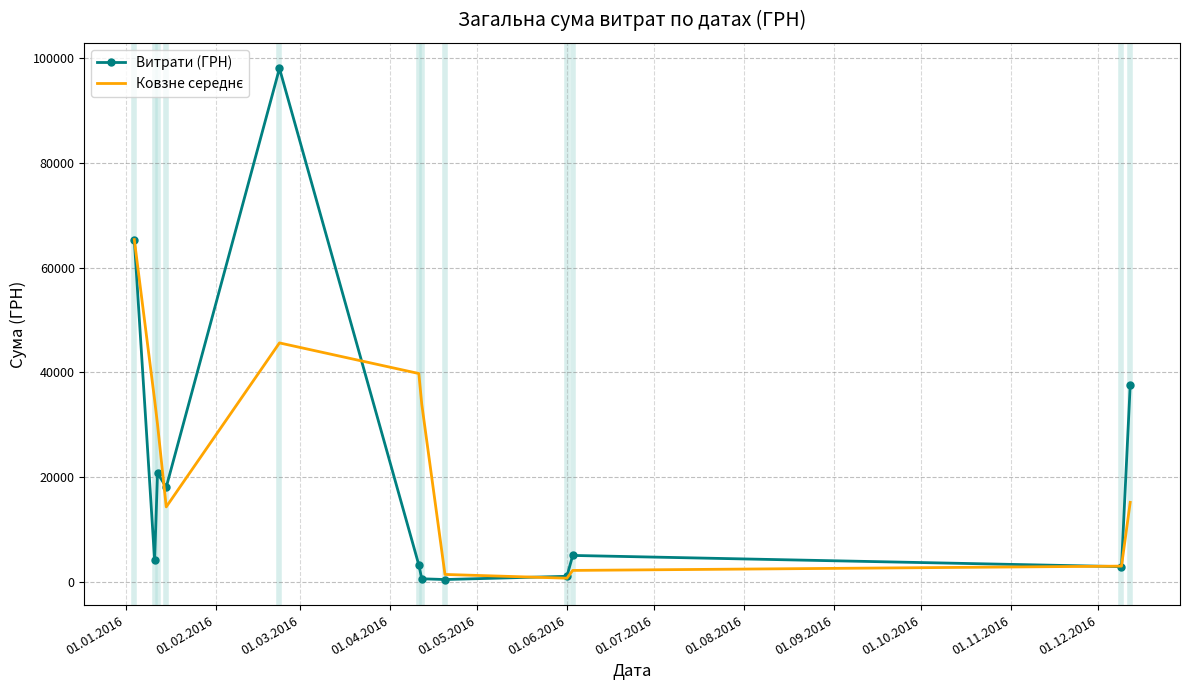

What is the greatest value displayed?

98032.2